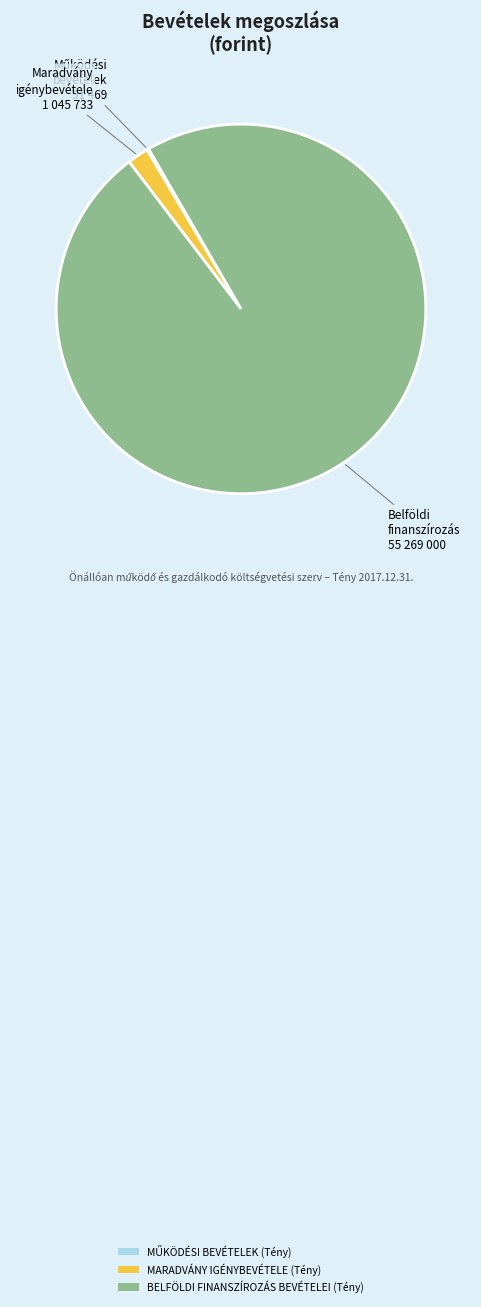

Which slice is the largest?

BELFÖLDI FINANSZÍROZÁS BEVÉTELEI (Tény)